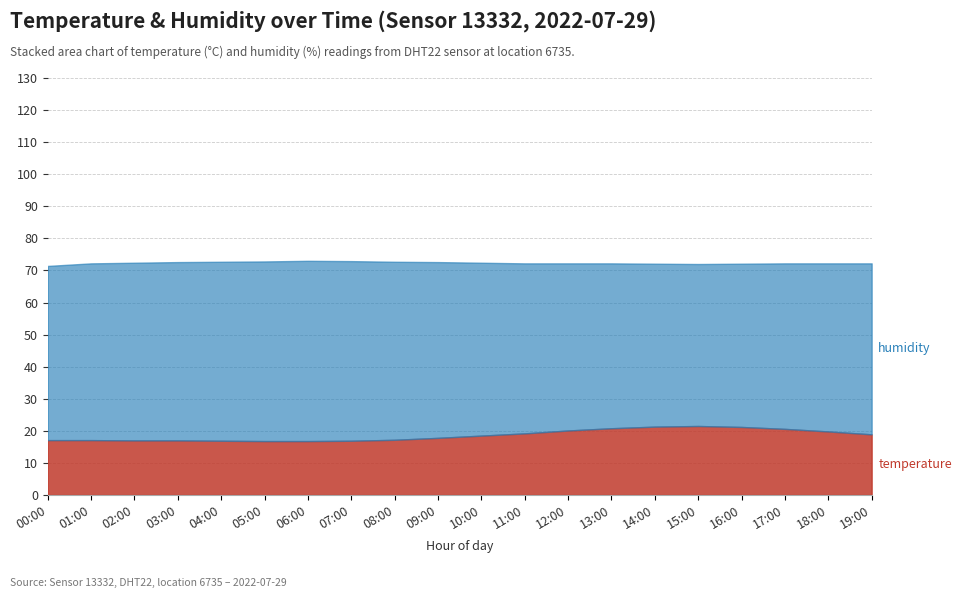

Where does the temperature series first go above 18?

10:00